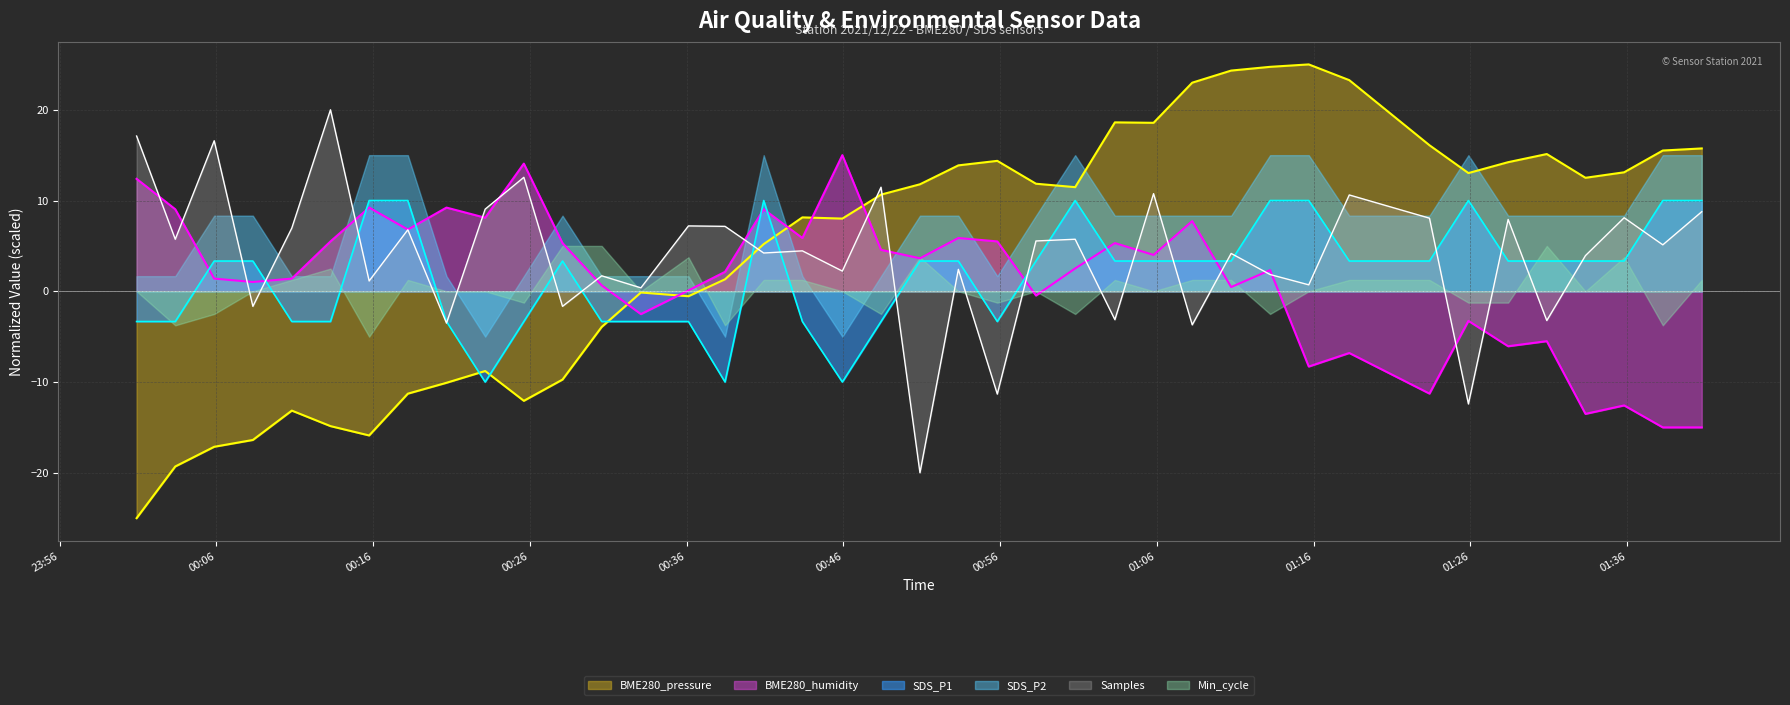

What is the greatest value displayed?

25.0